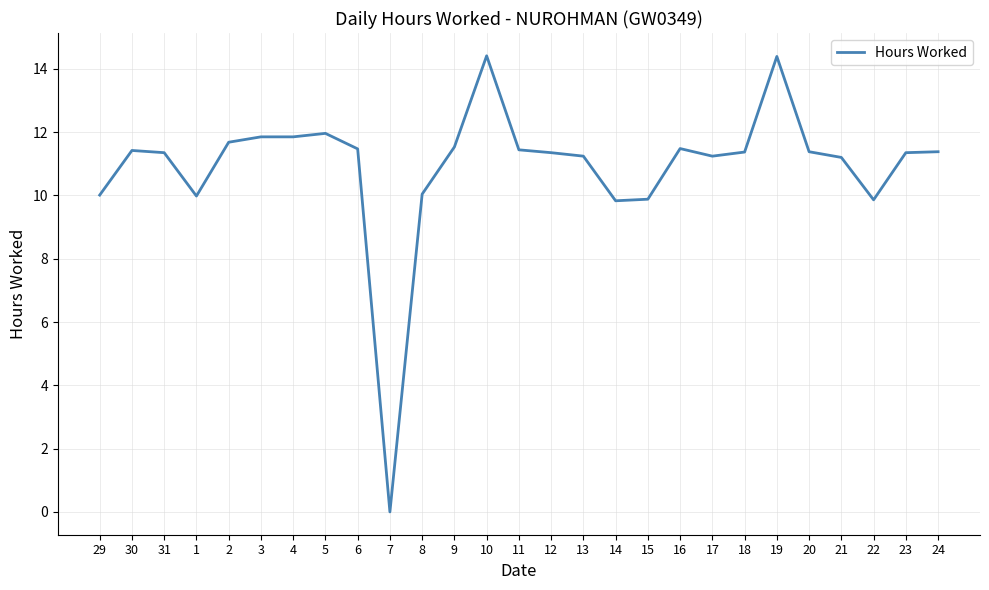

What is the difference between the maximum and minimum values?

14.4